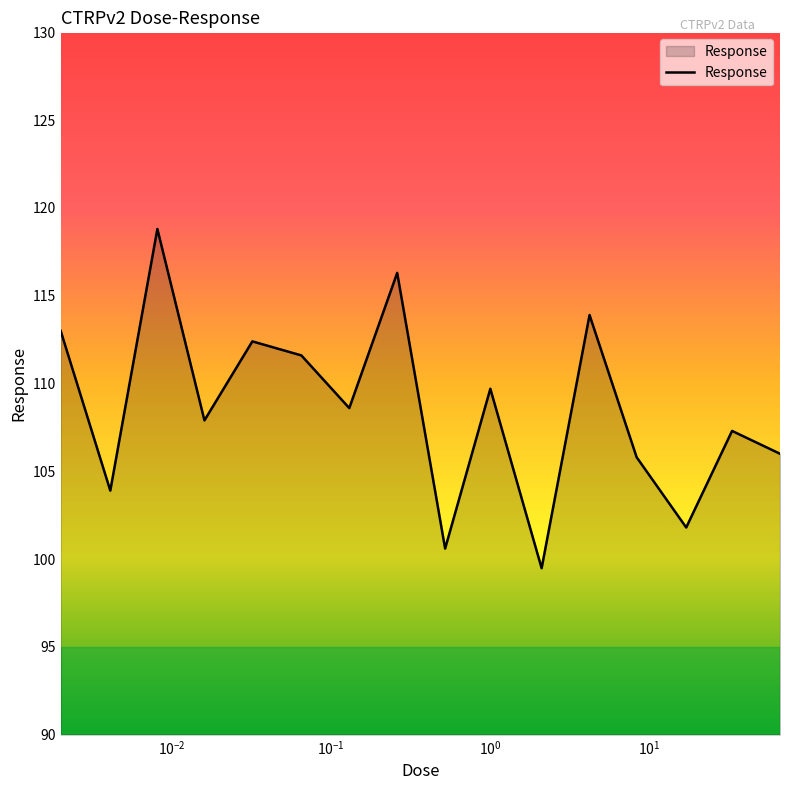

What is the difference between the maximum and minimum values?

19.3